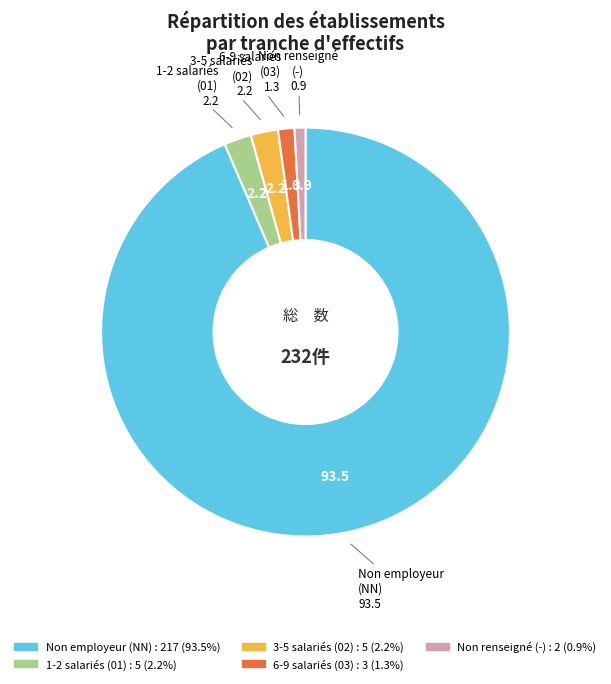

Is there a majority slice in this chart?

Yes